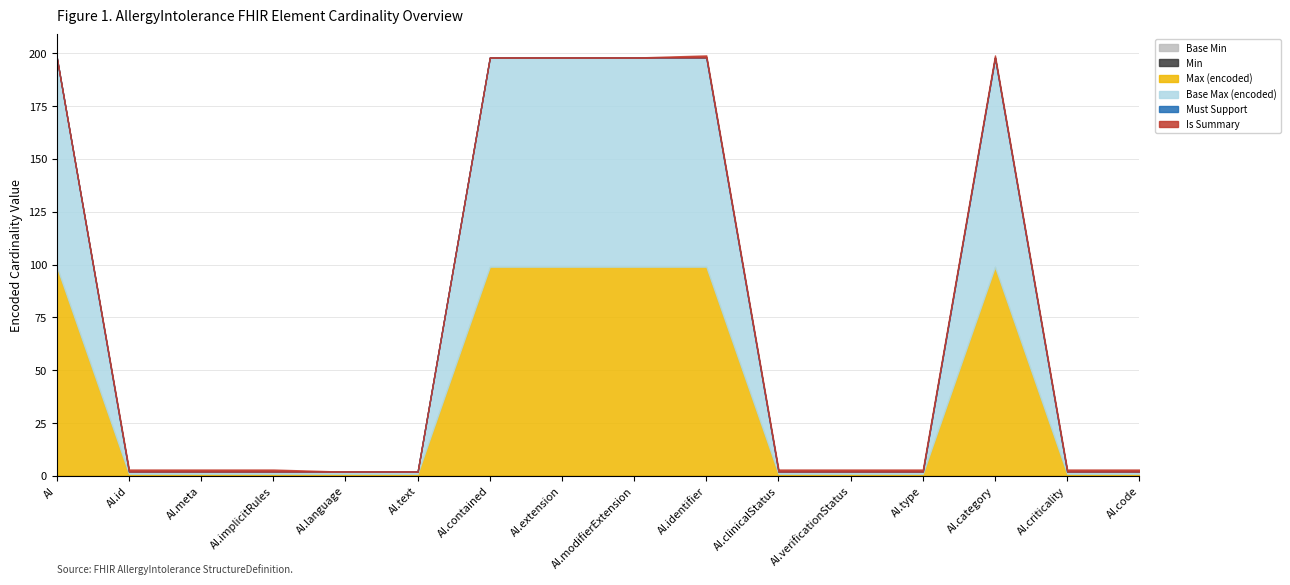

True or false: Is Summary and Base Min cross at least once.

False